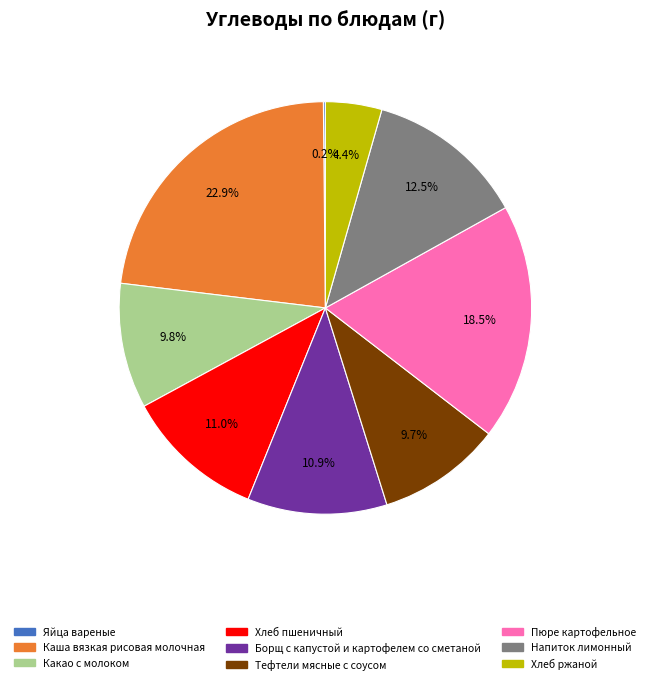

Between Пюре картофельное and Хлеб пшеничный, which is larger?

Пюре картофельное